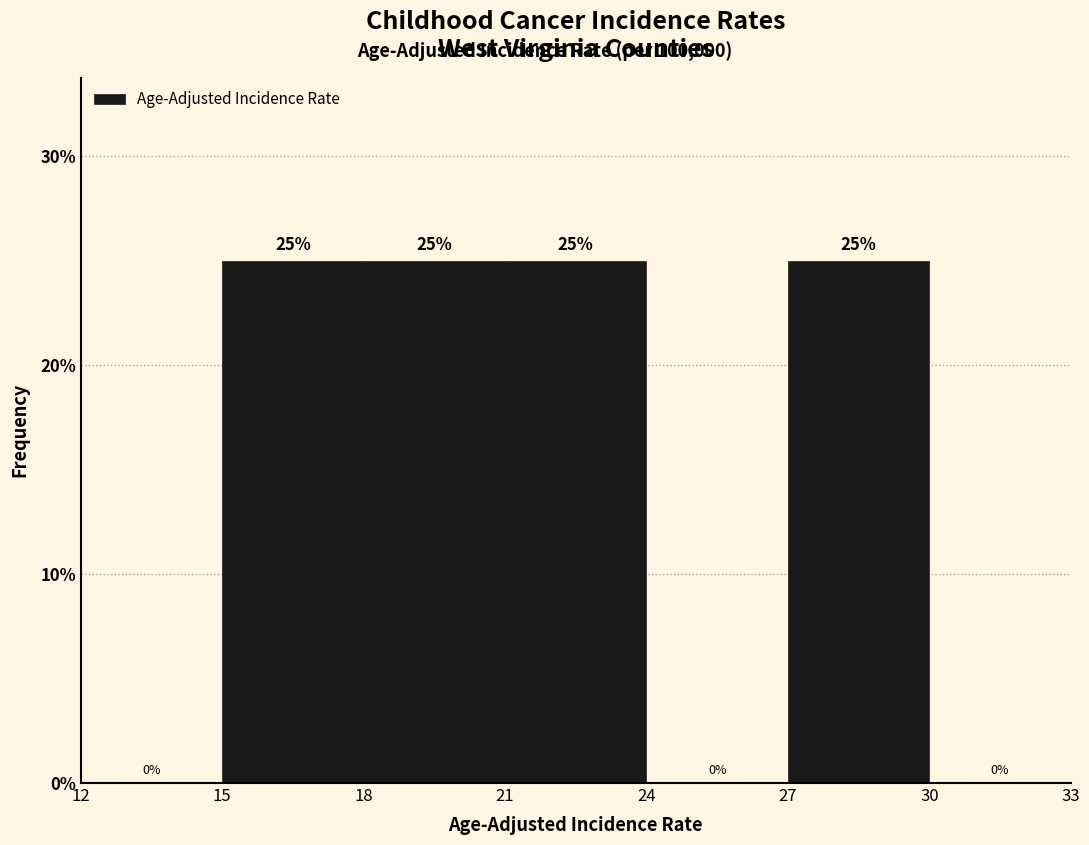

Reading left to right, list every bar in this chart as the range it spans on the x-axis followed by its height.

12 to 15: 0
15 to 18: 25
18 to 21: 25
21 to 24: 25
24 to 27: 0
27 to 30: 25
30 to 33: 0